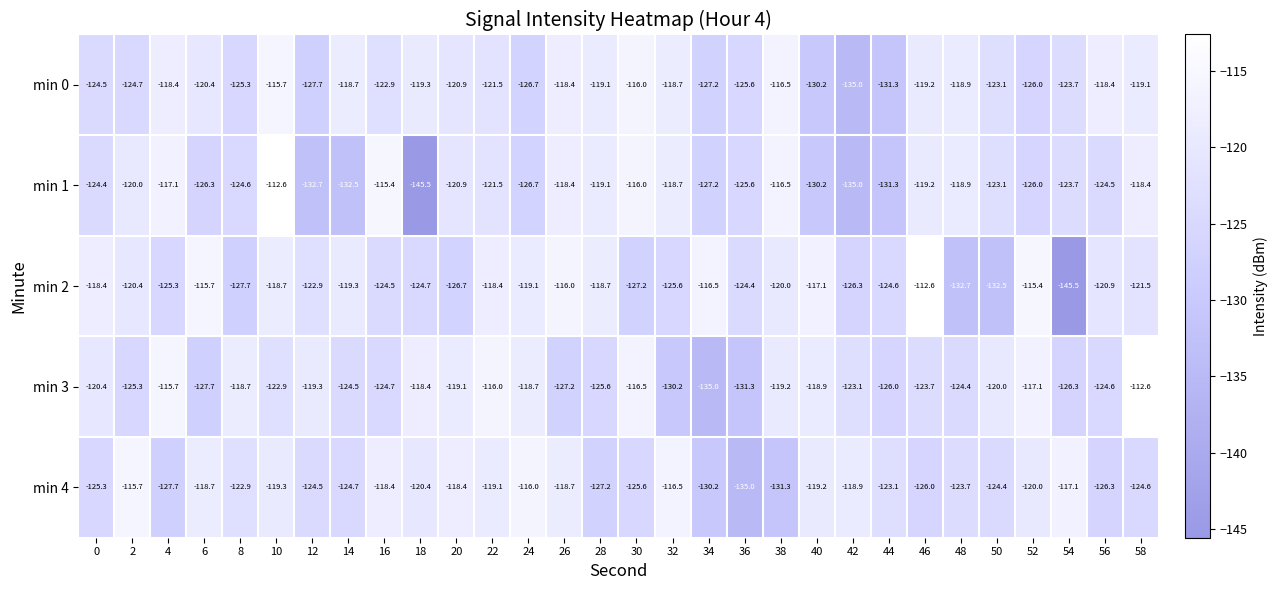

What is the total value across all series at 20?

-606.0